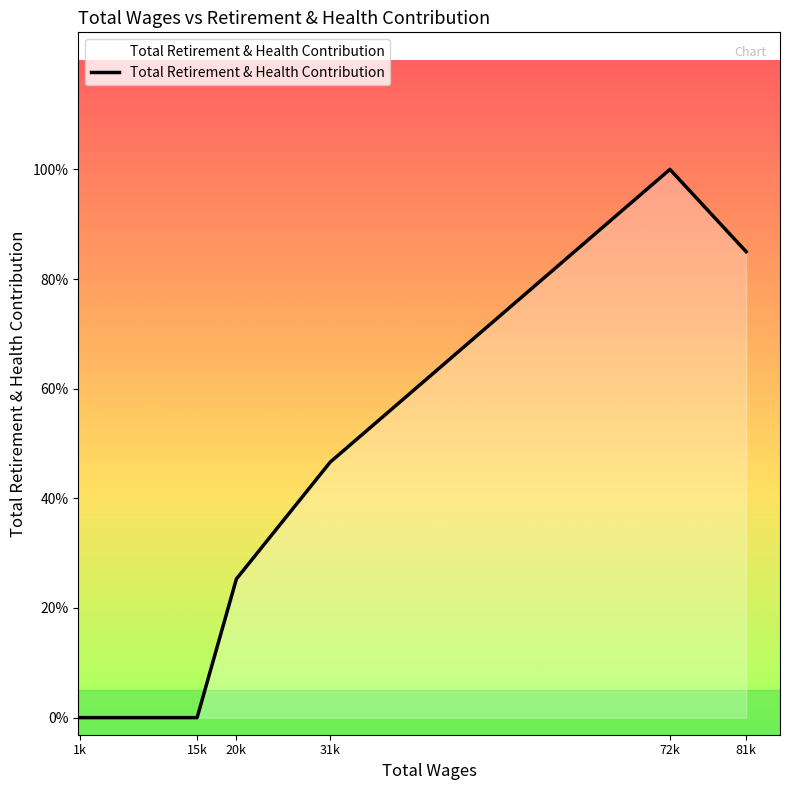

Reading left to right, what are all the values shown in this chart?

81787.0=13640	72575.0=16048	31540.0=7481	20197.0=4058	15451.0=0	1288.0=0